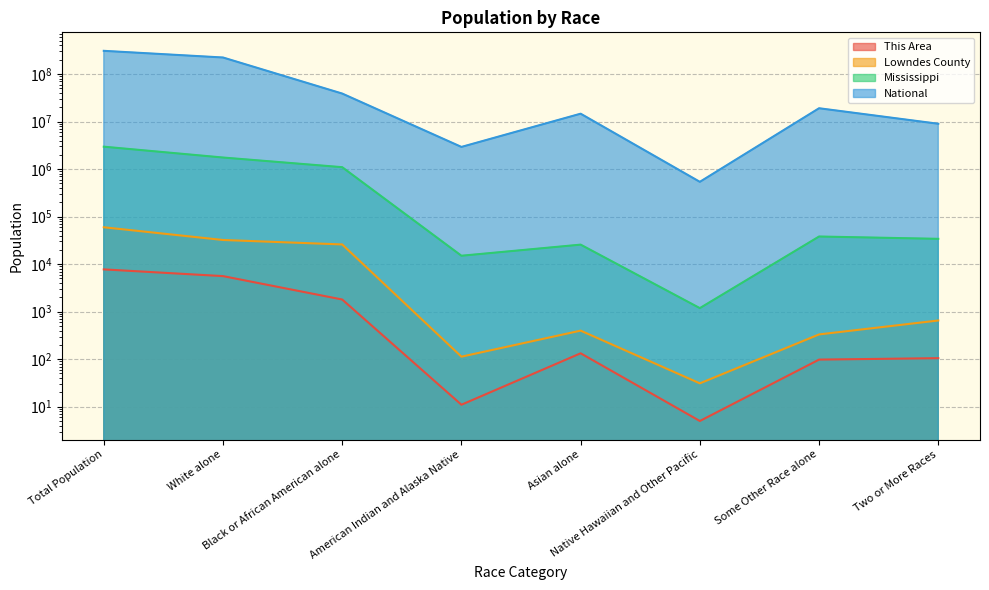

Which series changed the most between Asian alone and Two or More Races?

National